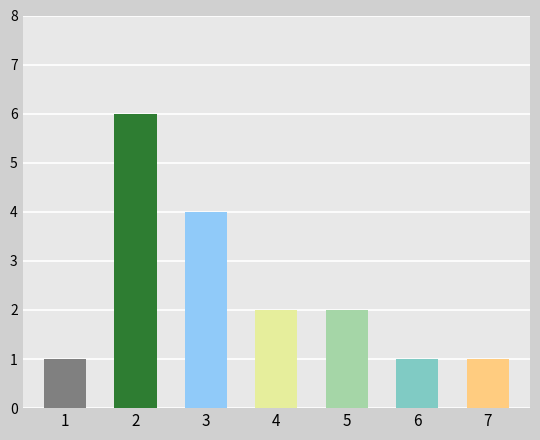

What is the change in value from 2 to 4?

-4